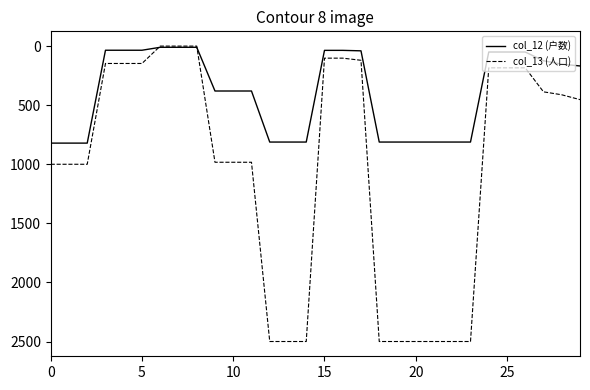

Which series has the largest total across all categories?

col_13 (人口)